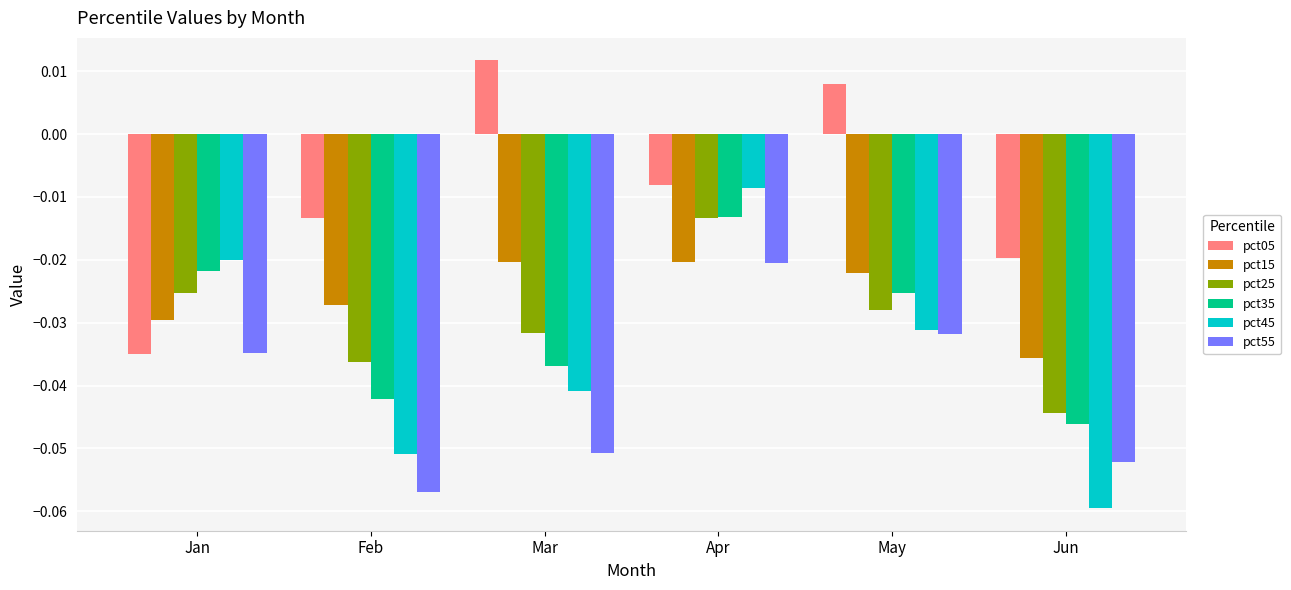

Which series has the largest total across all categories?

pct05